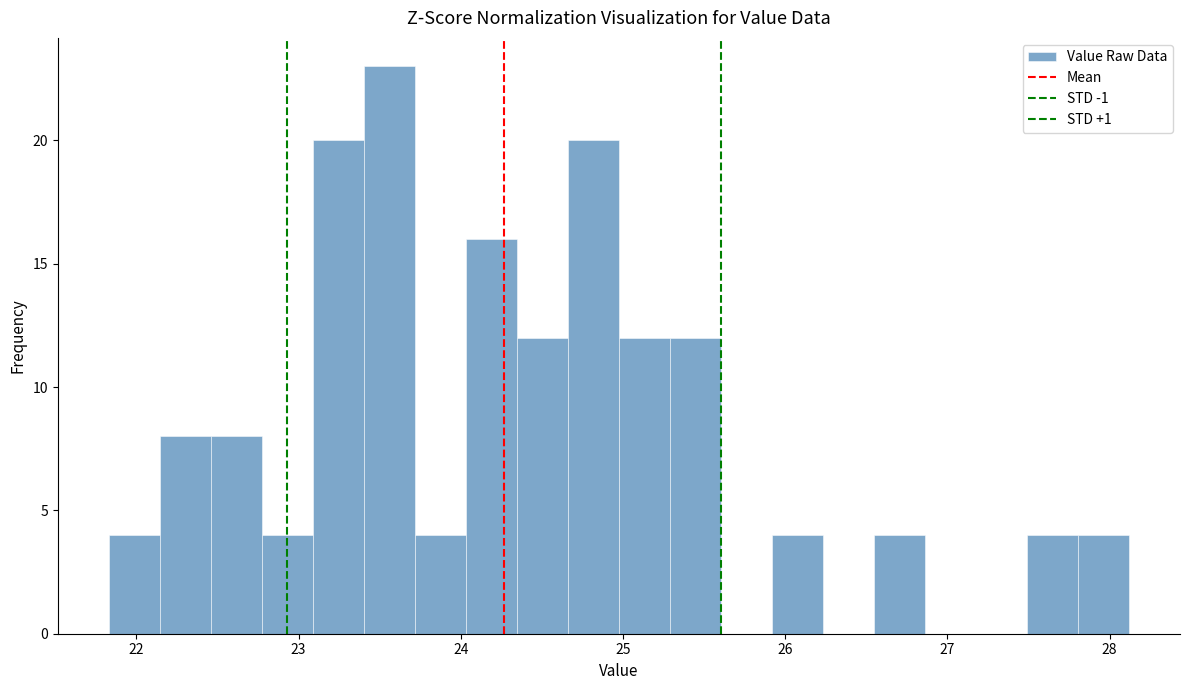

Read against the x-axis, roughly where is the centre of the tallest bar?

23.6